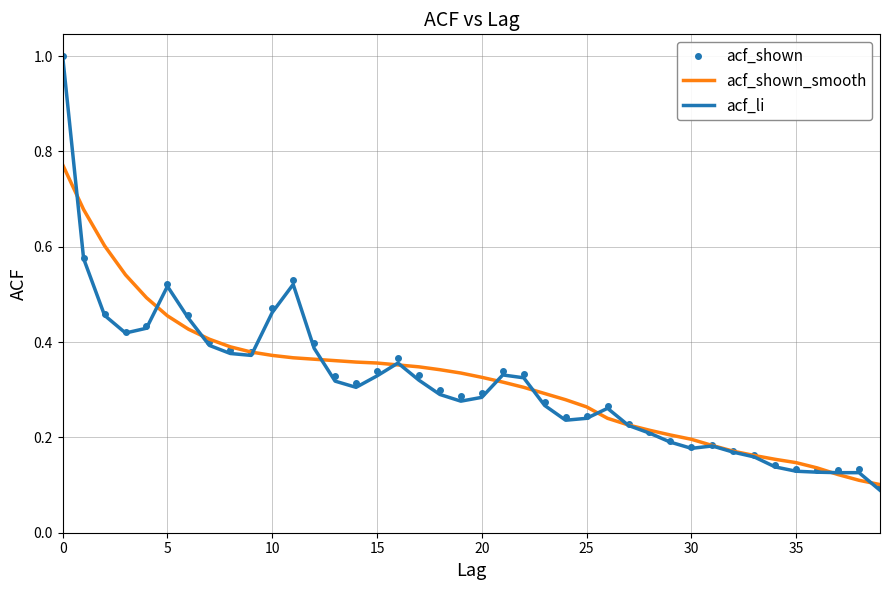

Which series has the widest spread of values?

acf_li